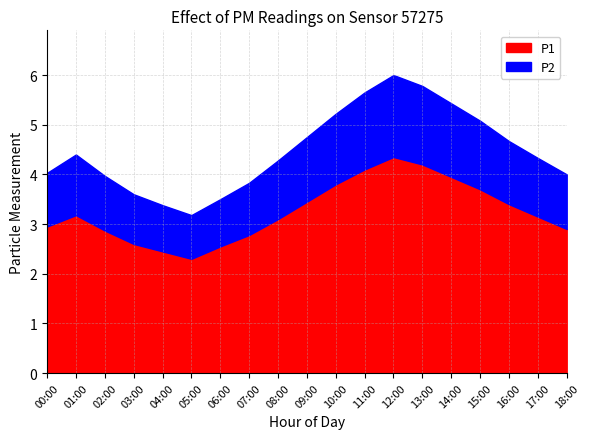

What is the greatest value displayed?

4.3